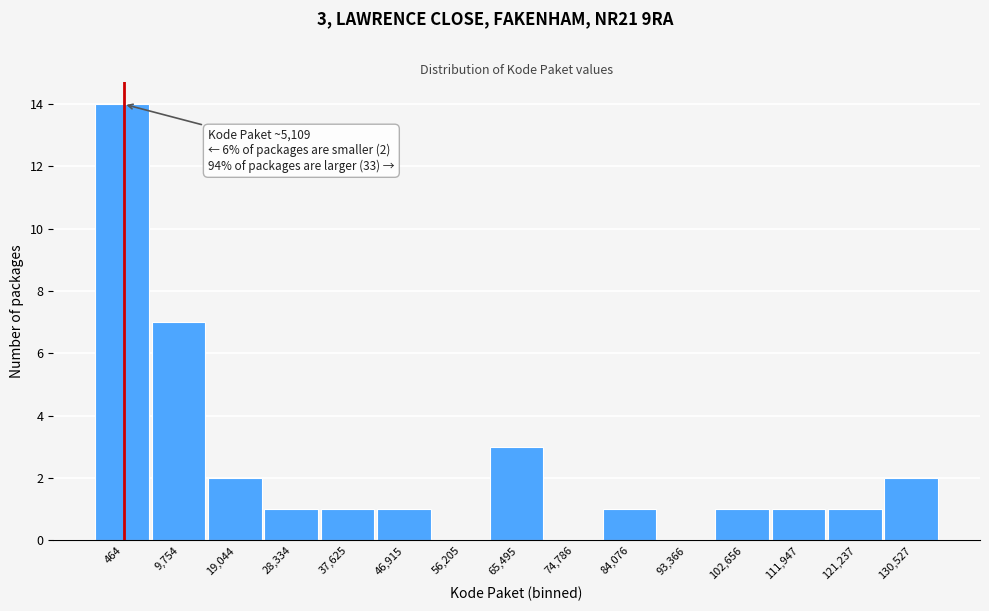

Reading left to right, transcribe all the data shown in this chart.

464=14	9,754=7	19,044=2	28,334=1	37,625=1	46,915=1	56,205=0	65,495=3	74,786=0	84,076=1	93,366=0	102,656=1	111,947=1	121,237=1	130,527=2